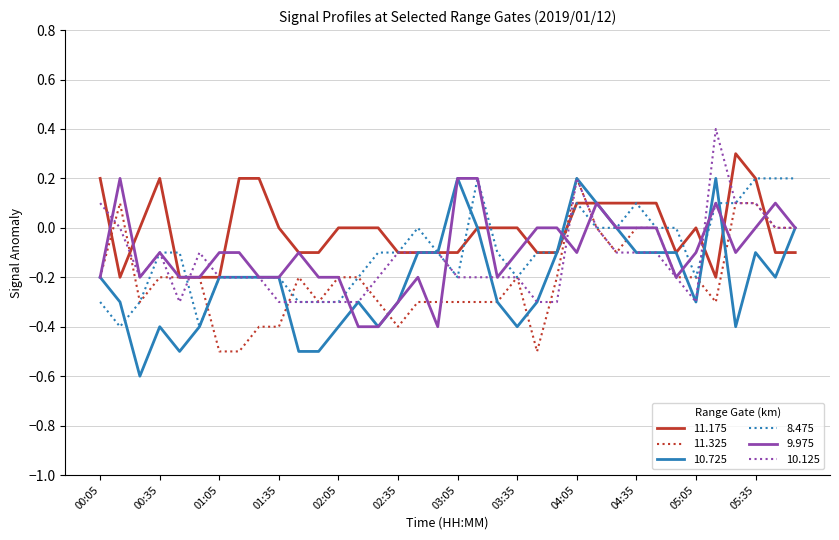

True or false: 10.725 has more than 2 points higher than both neighbors.

True